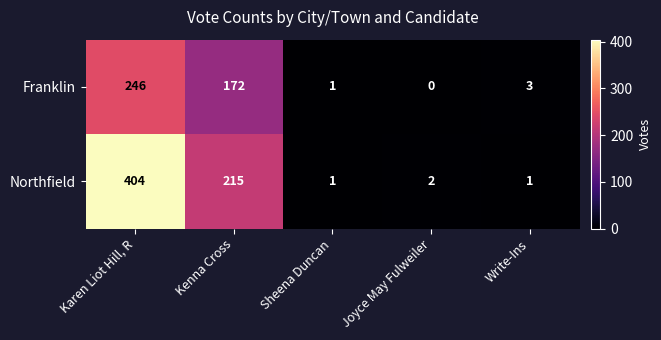

Where does the Franklin series first go above 3?

Karen Liot Hill, R